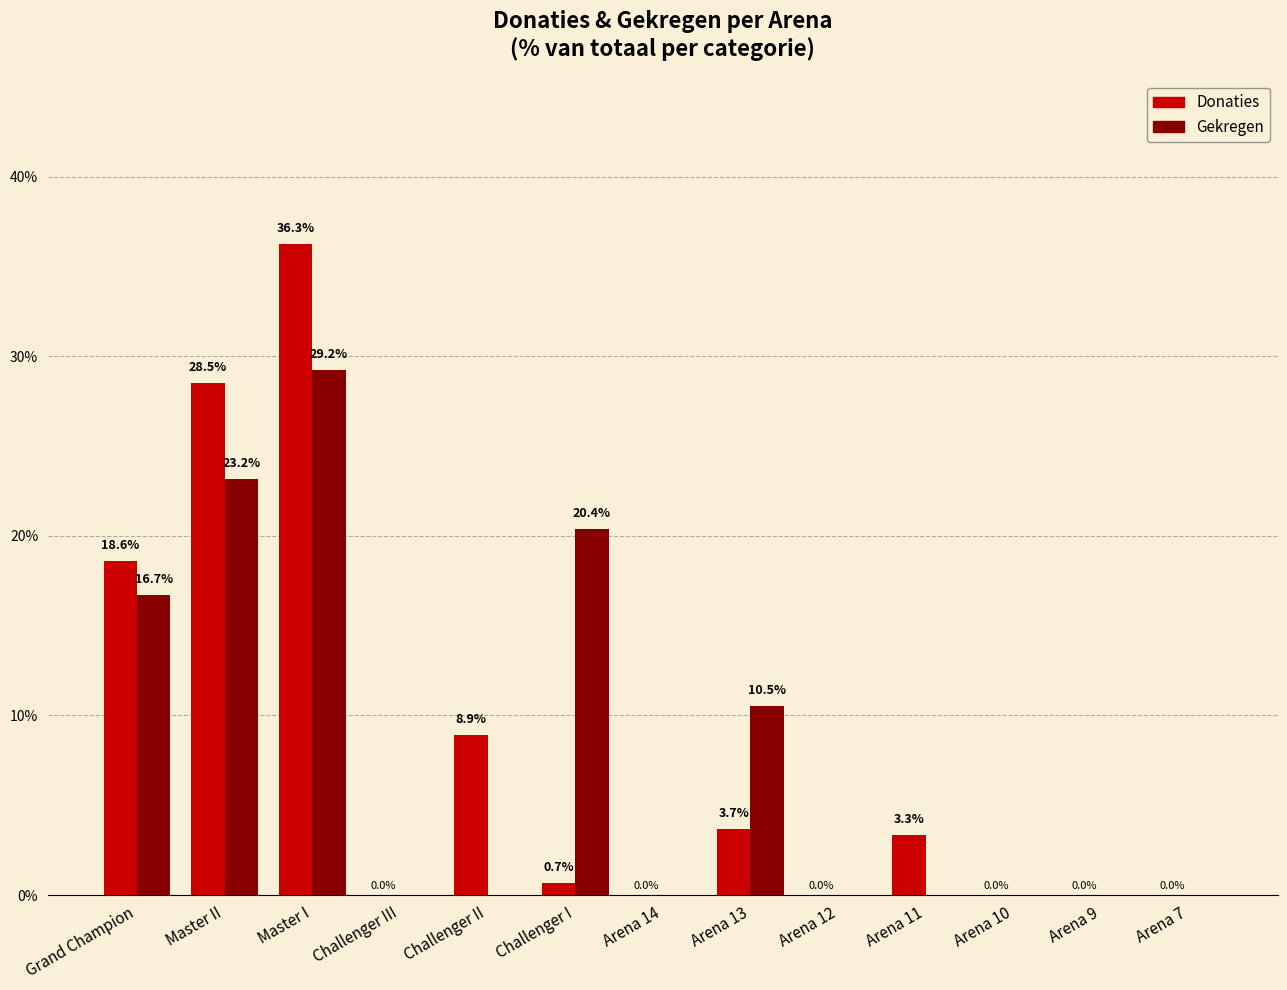

Reading left to right, list all the values displayed in this chart.

Donaties: 18.6	28.5	36.3	0.0	8.9	0.7	0.0	3.7	0.0	3.3	0.0	0.0	0.0
Gekregen: 16.7	23.2	29.2	0.0	0.0	20.4	0.0	10.5	0.0	0.0	0.0	0.0	0.0